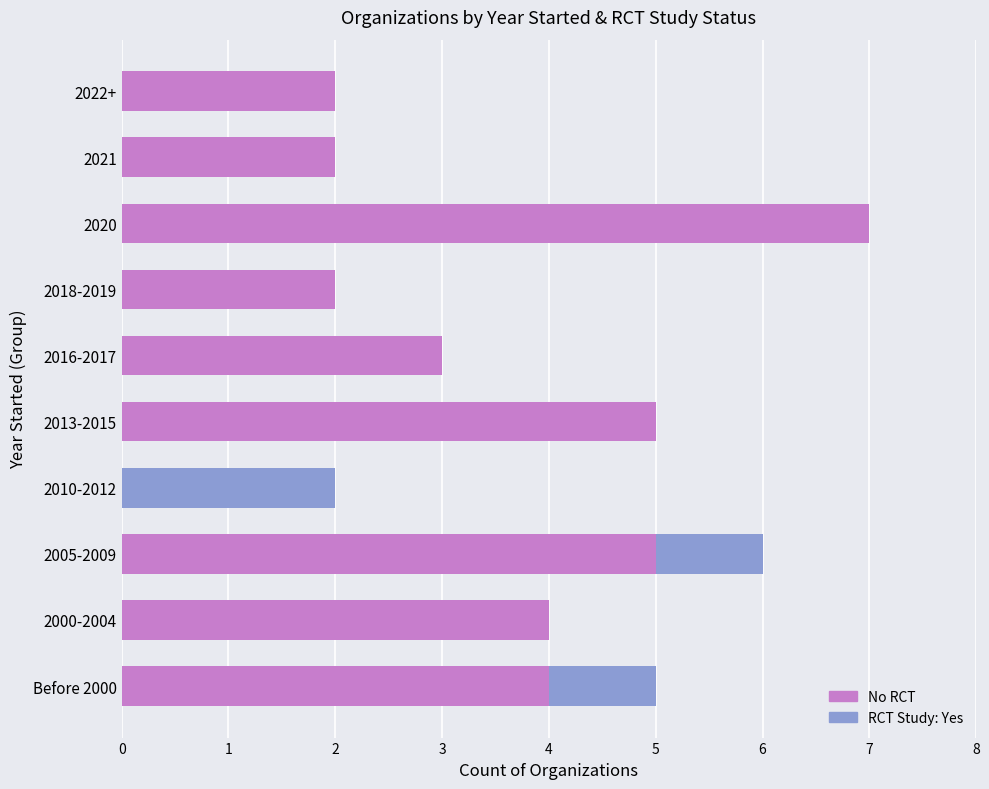

The No RCT series shows 3 at 2016-2017. True or false?

True